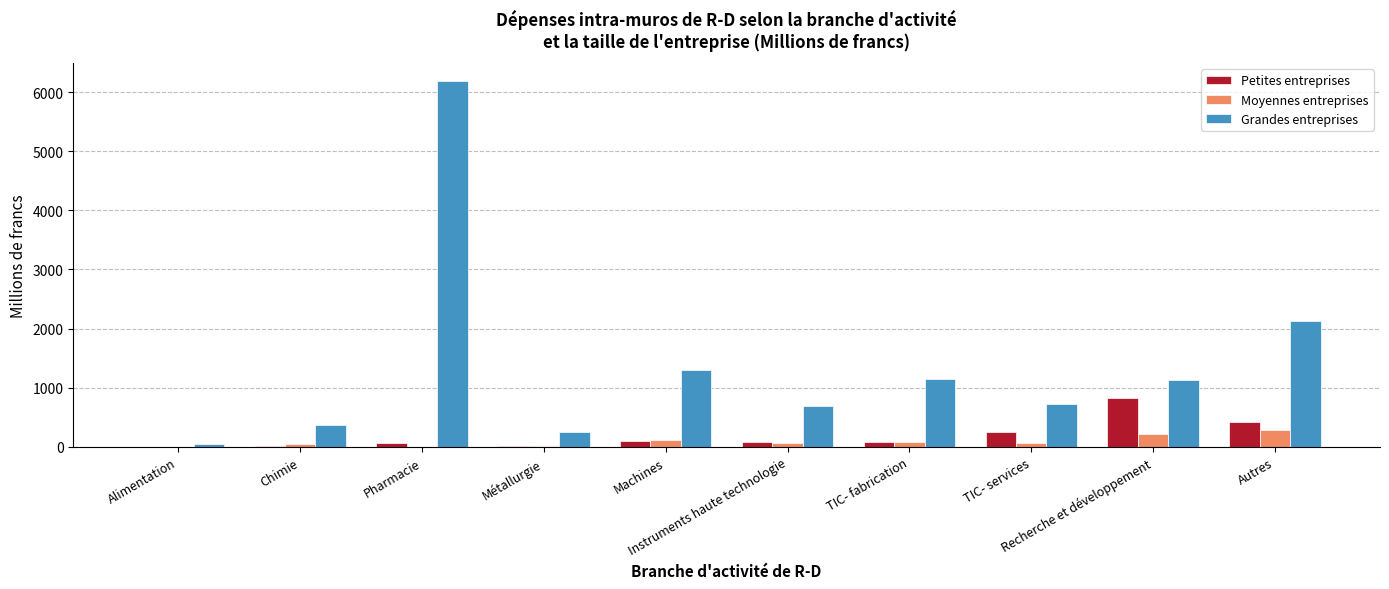

What is the spread (max minus min) of values at Chimie?

344.4